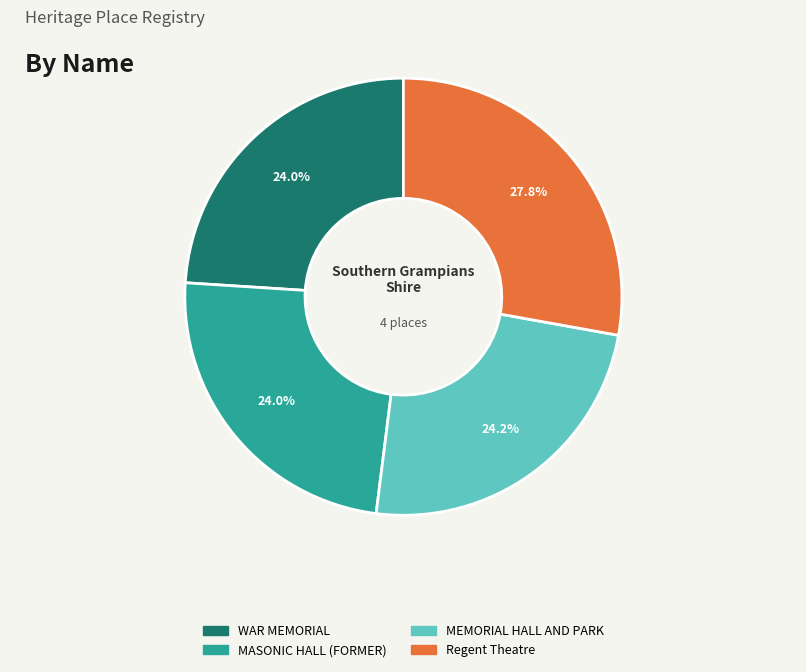

Is it true that Regent Theatre is 36% of the pie?

False